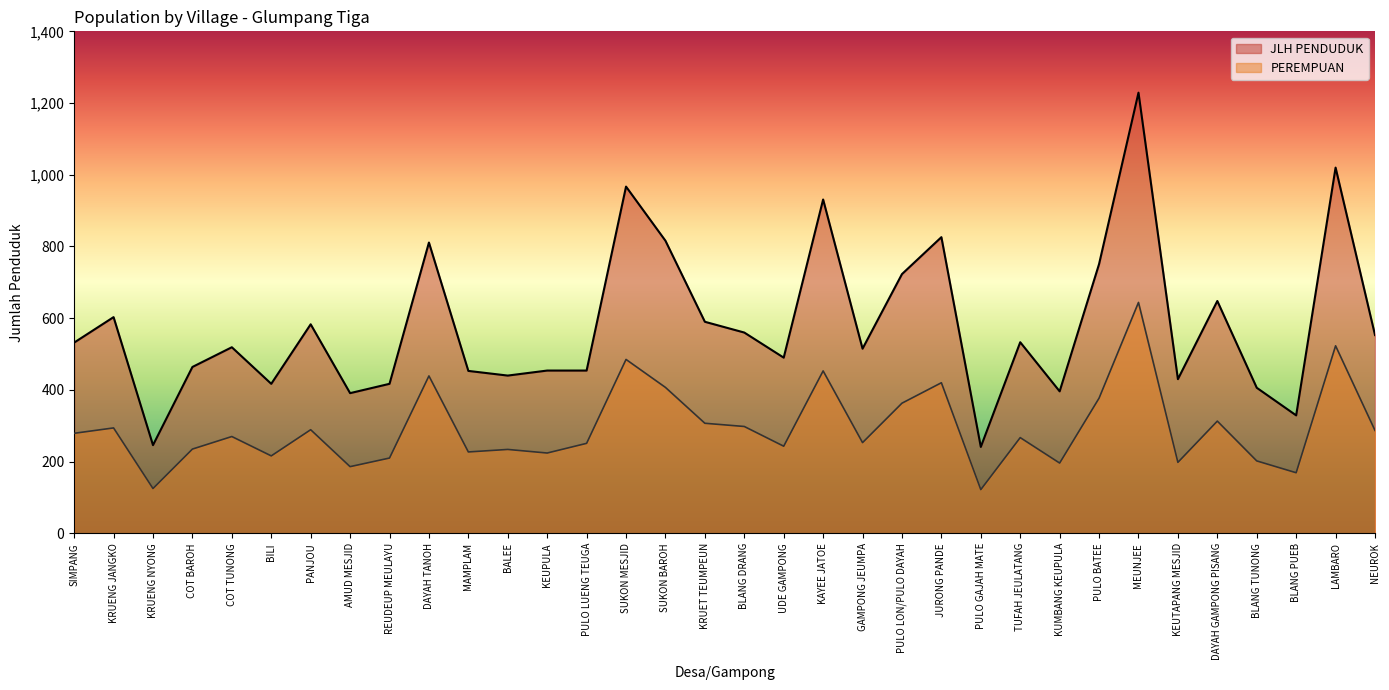

What position from the left is AMUD MESJID?

8